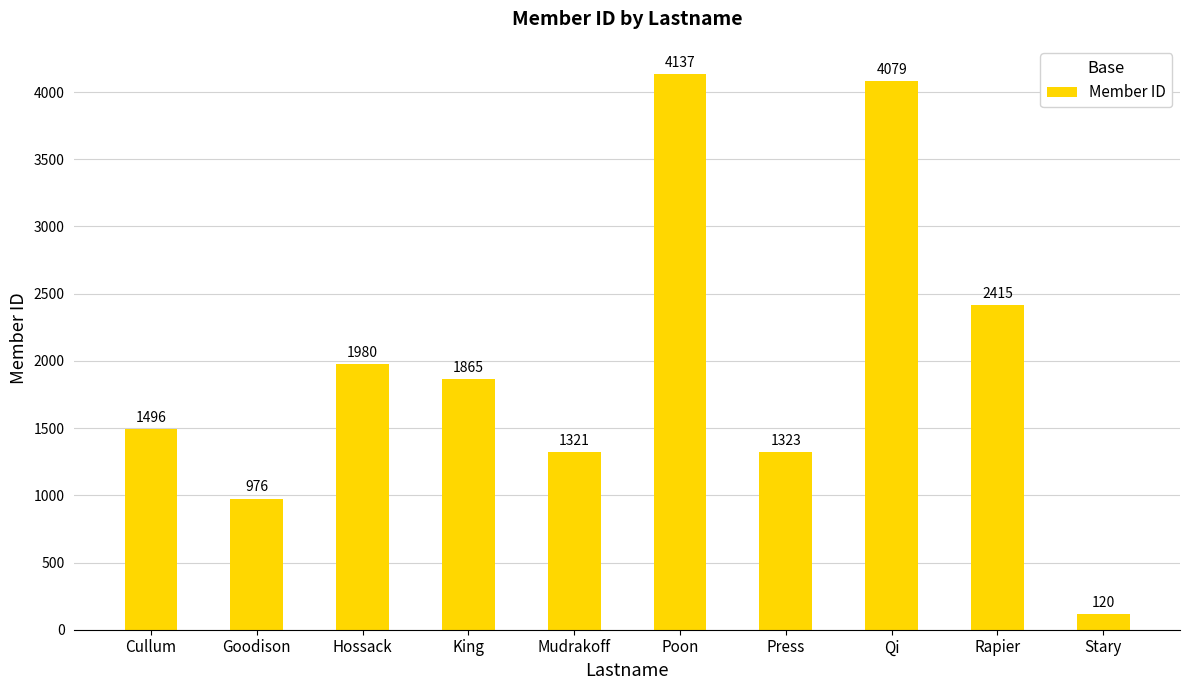

What is the maximum value shown in the chart?

4137